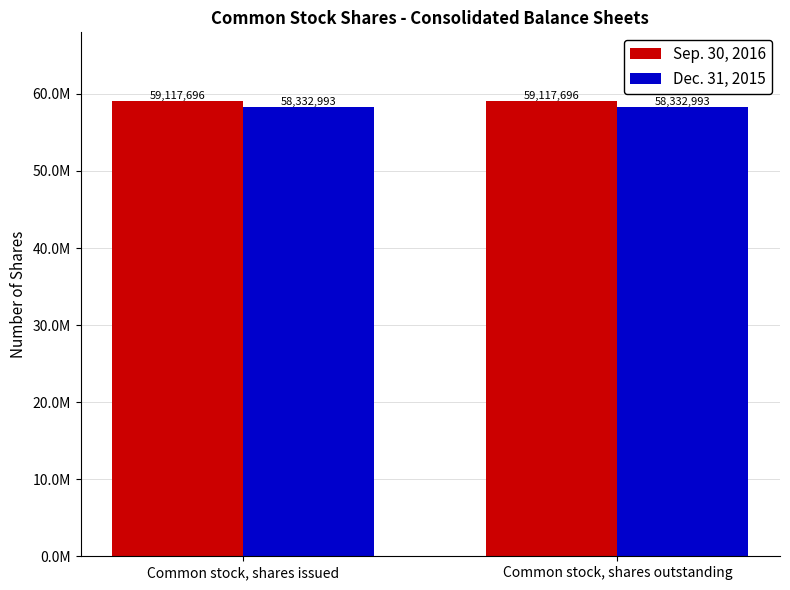

What is the sum of the Sep. 30, 2016 values at Common stock, shares outstanding and Common stock, shares issued?

118235392